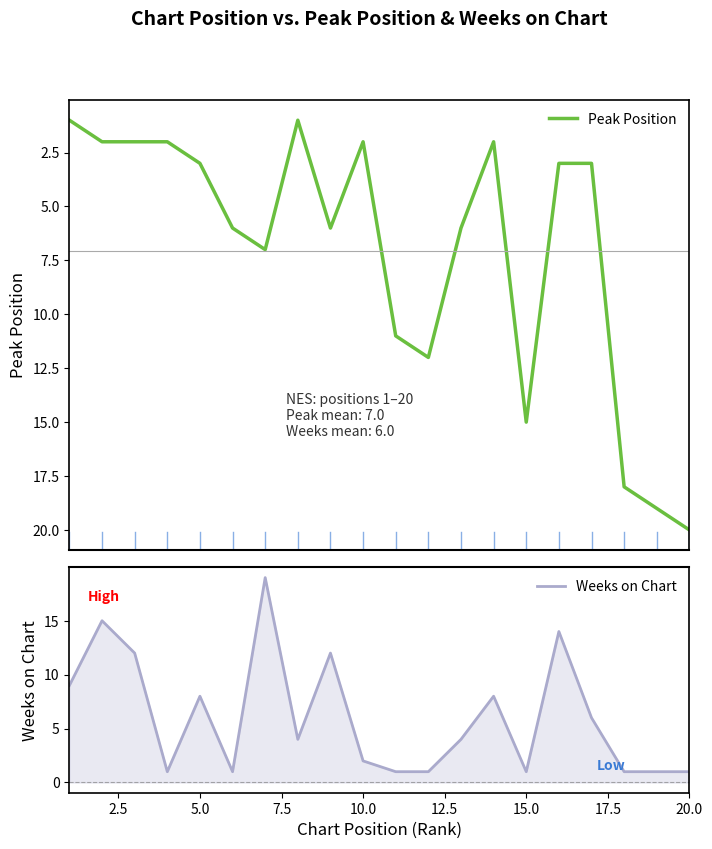

What is the value of the Peak Position point at the 15th from the left?

15